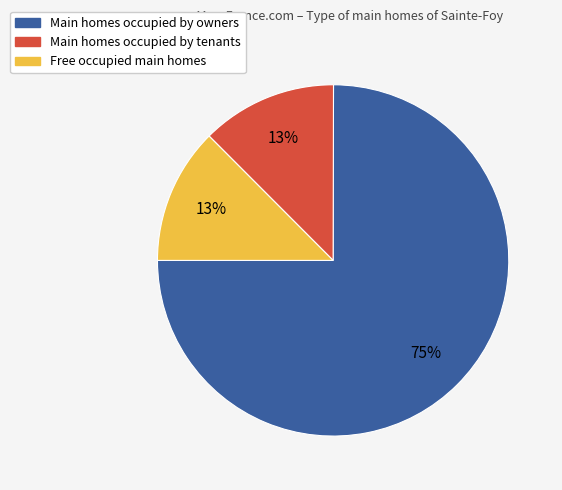

Does any single category account for the majority?

Yes